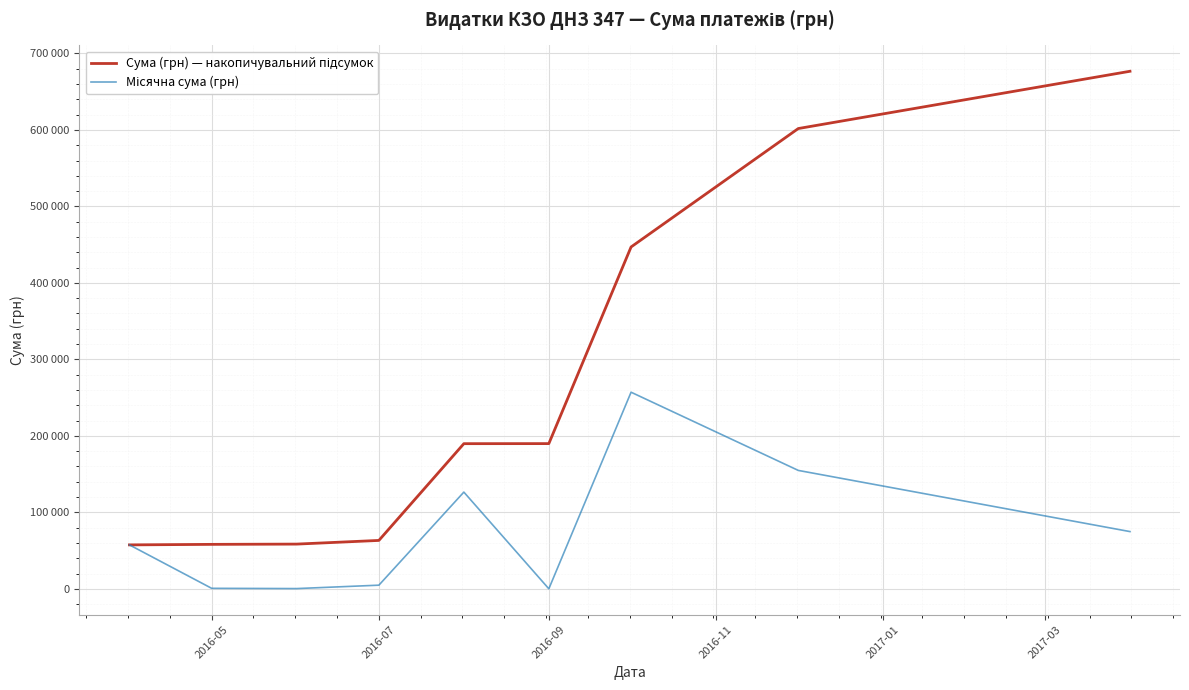

True or false: Сума (грн) — накопичувальний підсумок has more than 1 interior local peaks.

False